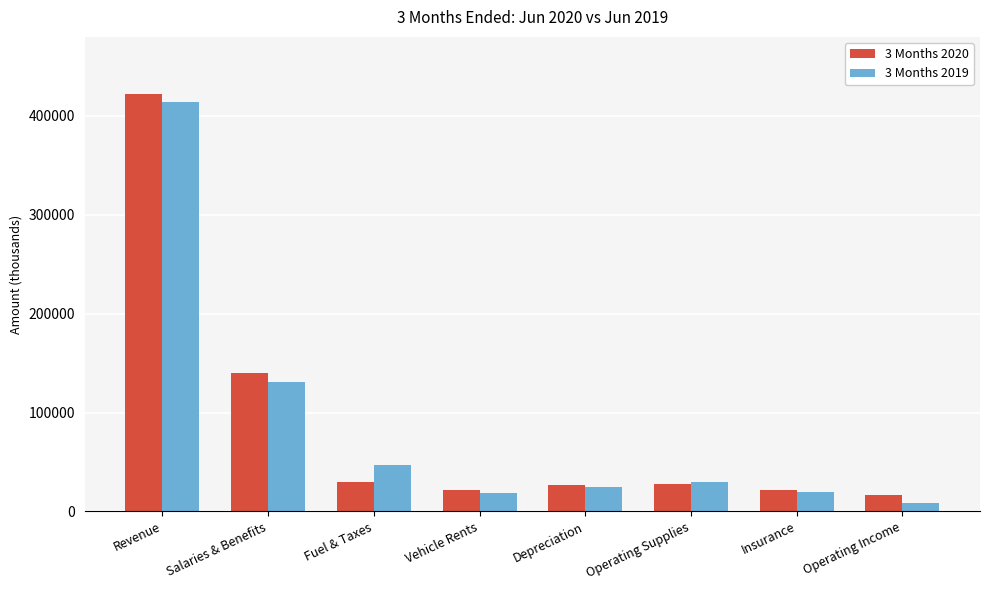

Rank the series by their maximum value, from highest to lowest.

3 Months 2020, 3 Months 2019